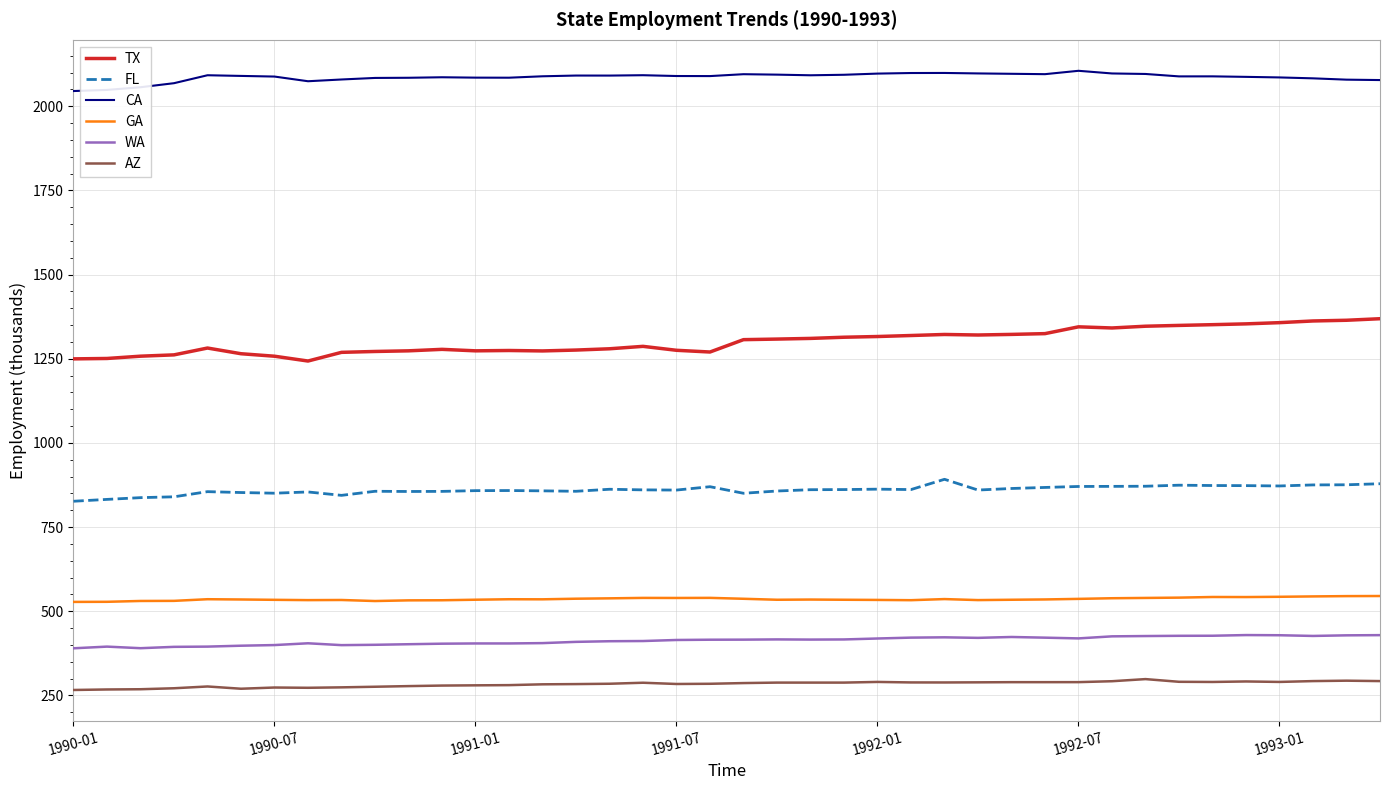

List the series in order of their peak value, highest first.

CA, TX, FL, GA, WA, AZ